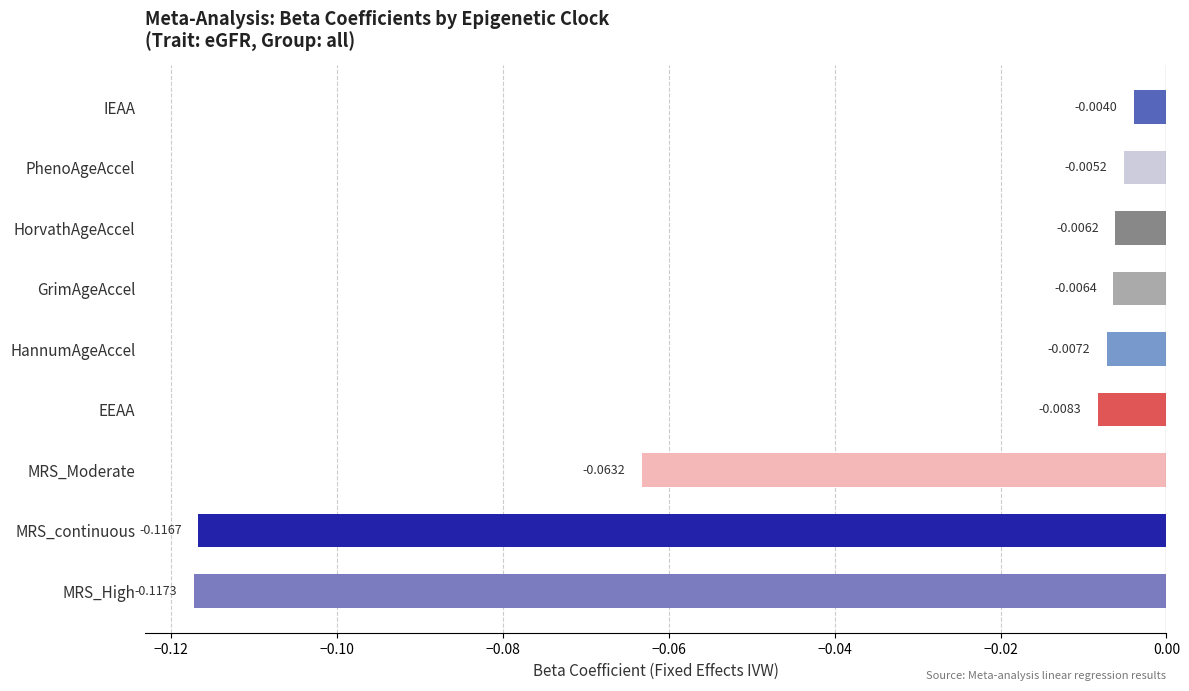

Where is the data nearest to the value 0?

IEAA